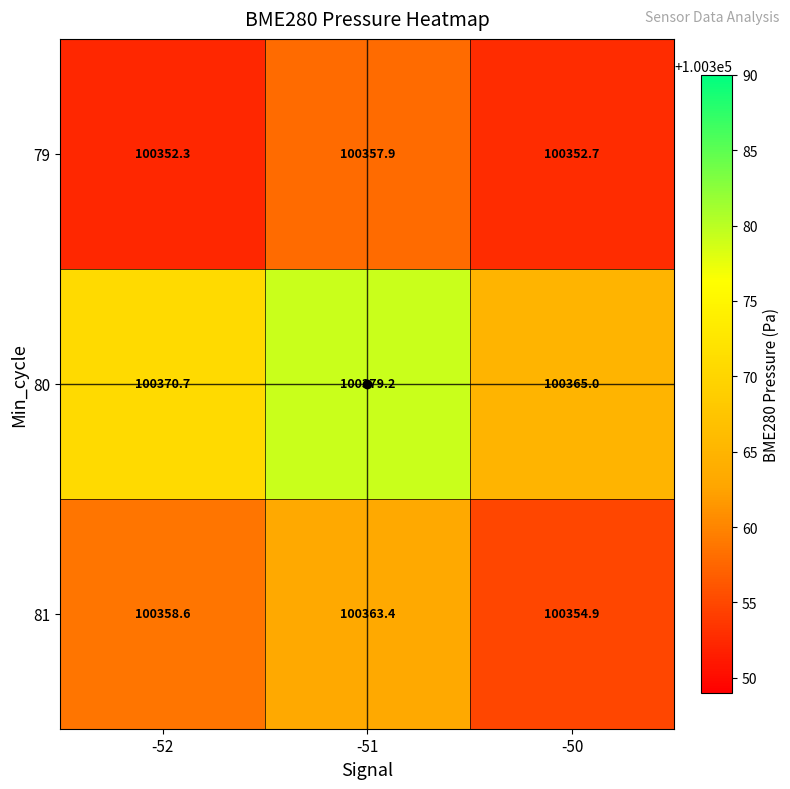

List the series in order of their peak value, lowest first.

79, 81, 80